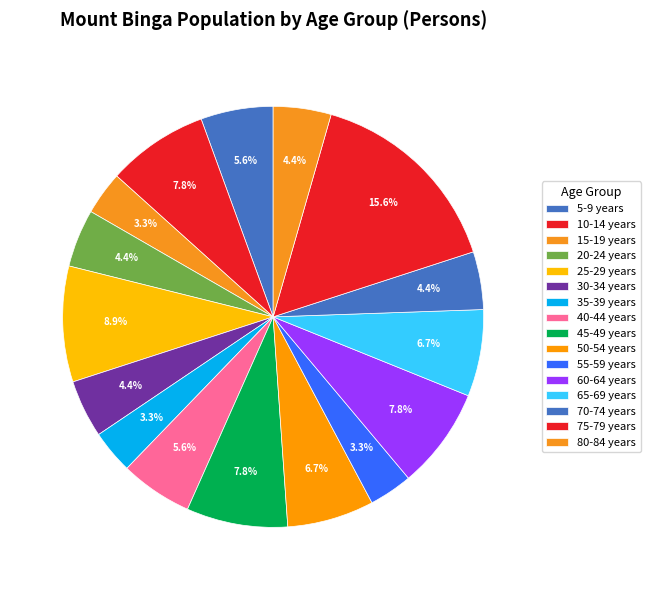

What is the ratio of the value at 35-39 years to the value at 70-74 years?

0.8